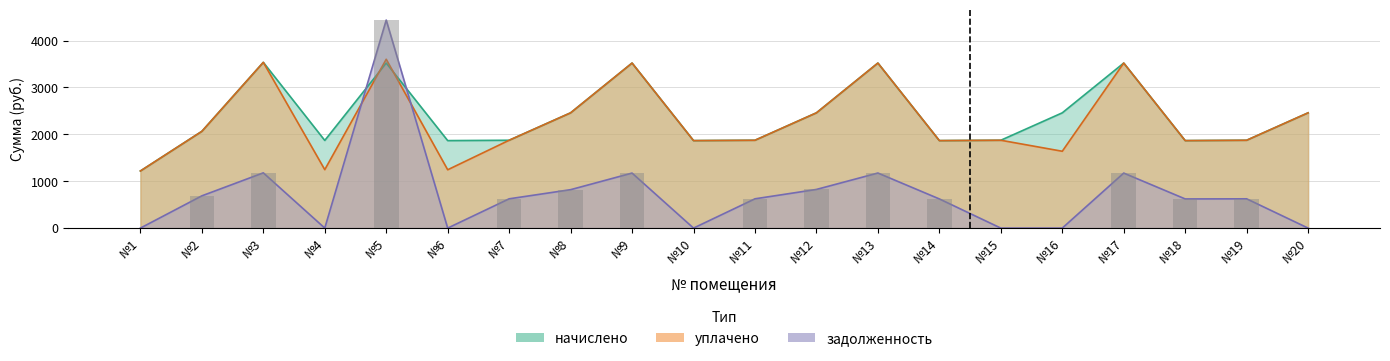

Which series has the largest total across all categories?

начислено